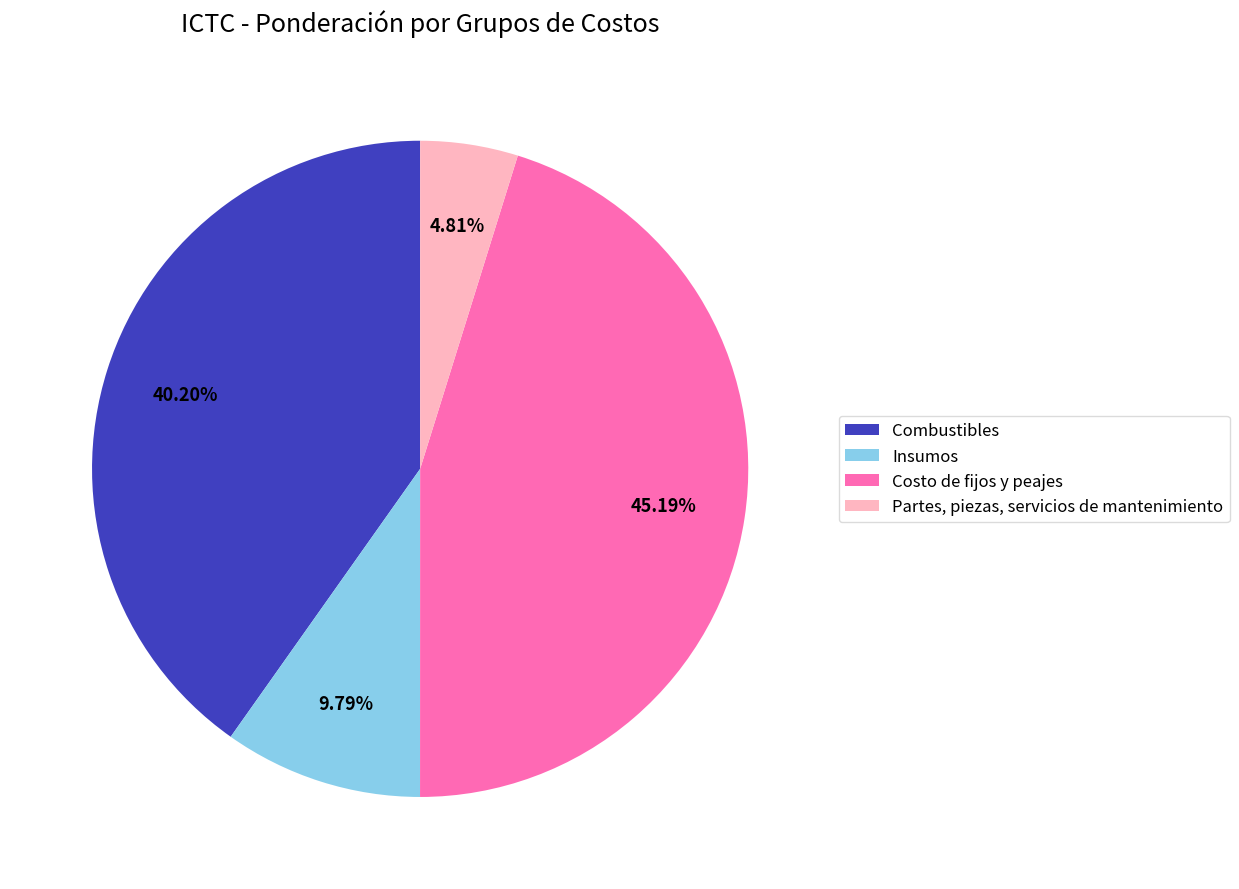

How many segments does this pie chart have?

4